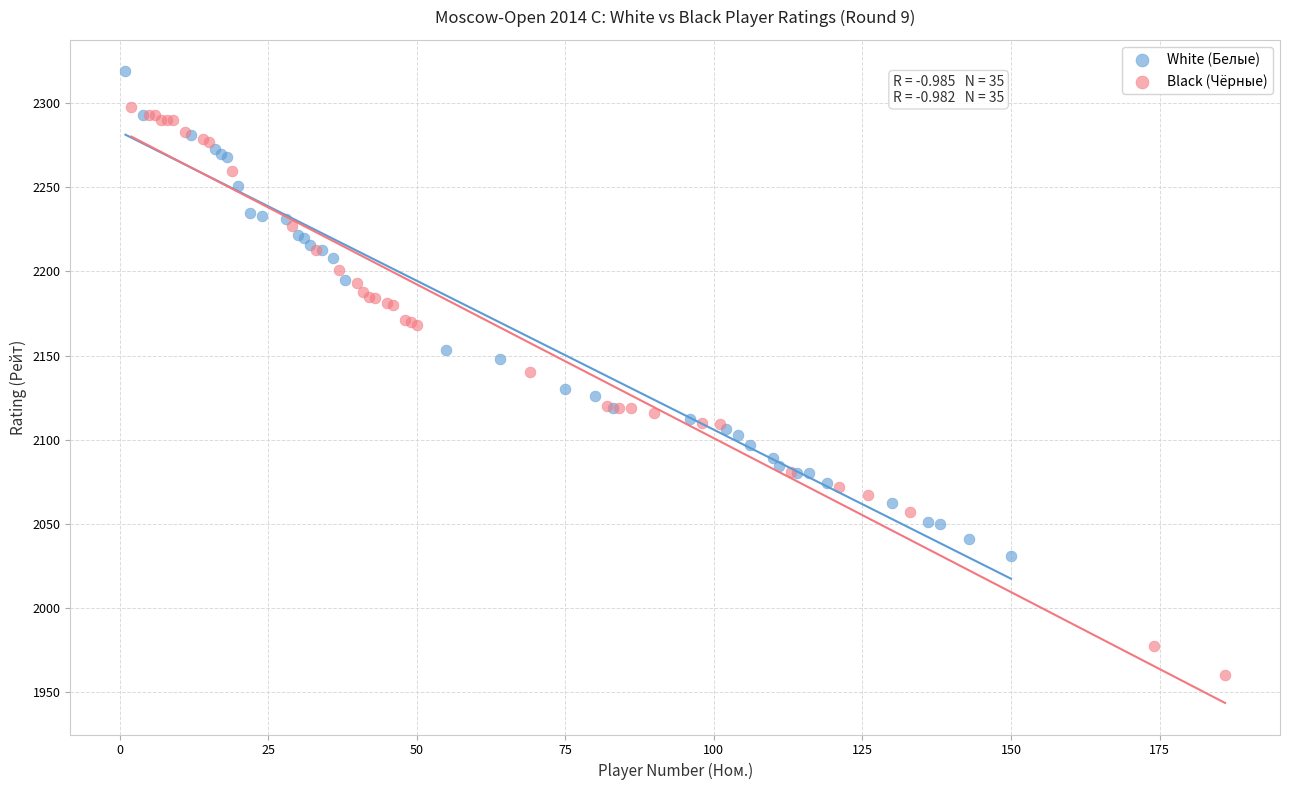

Which series contains the highest Y value?

White (Белые)